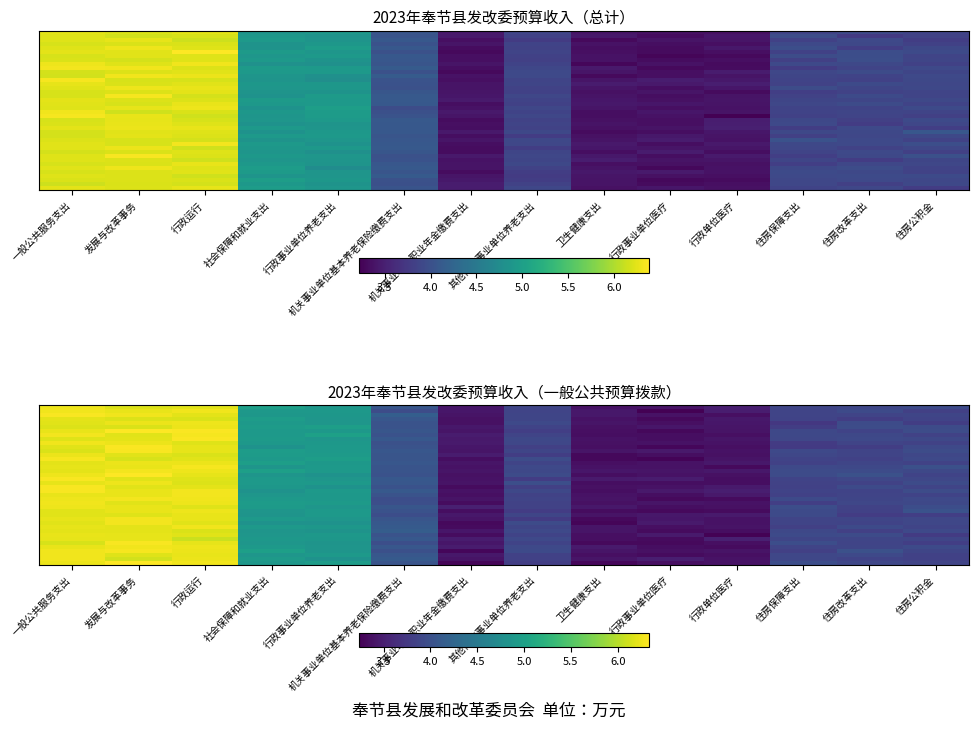

Which label corresponds to the largest value in the chart?

发展与改革事务